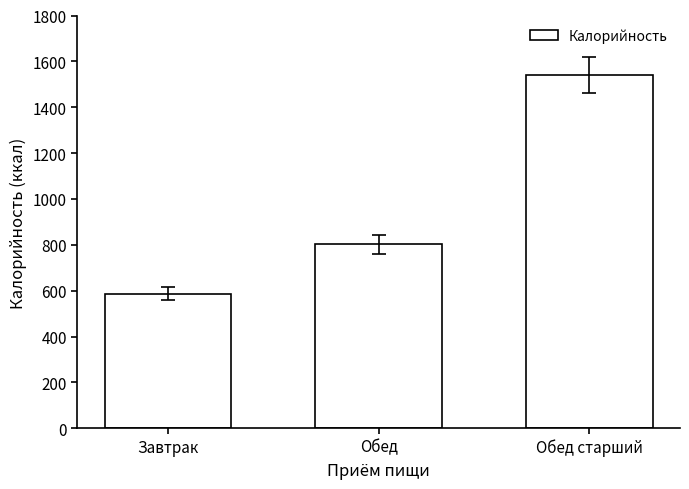

List the labels in order of value, smallest first.

Завтрак, Обед, Обед старший